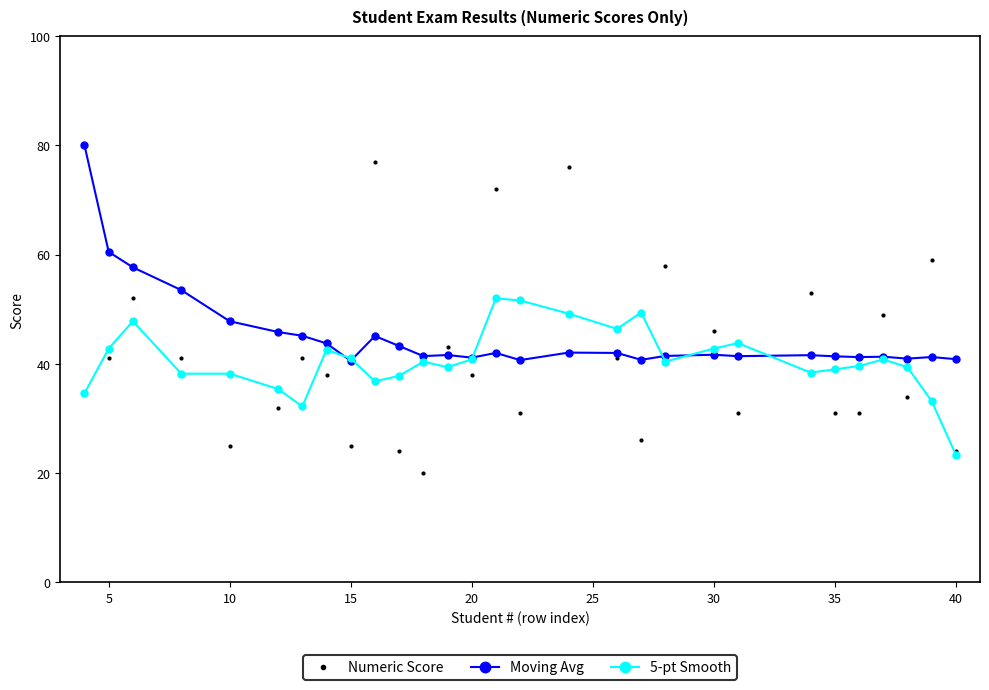

Which series has the widest spread of values?

Numeric Score